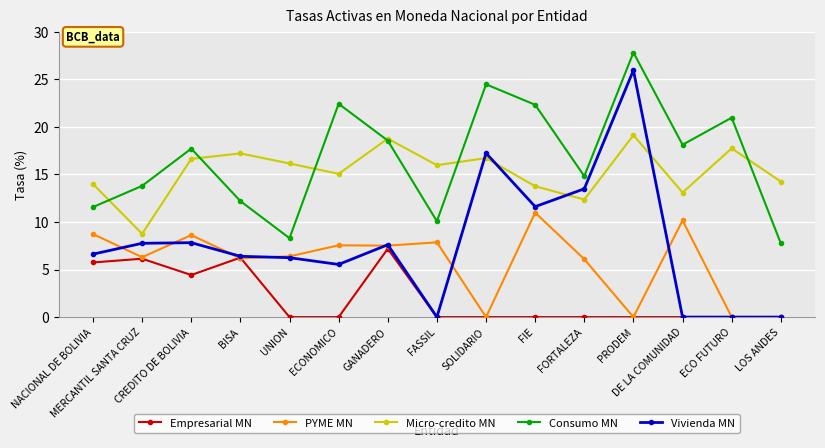

True or false: Empresarial MN and Micro-credito MN cross at least once.

False